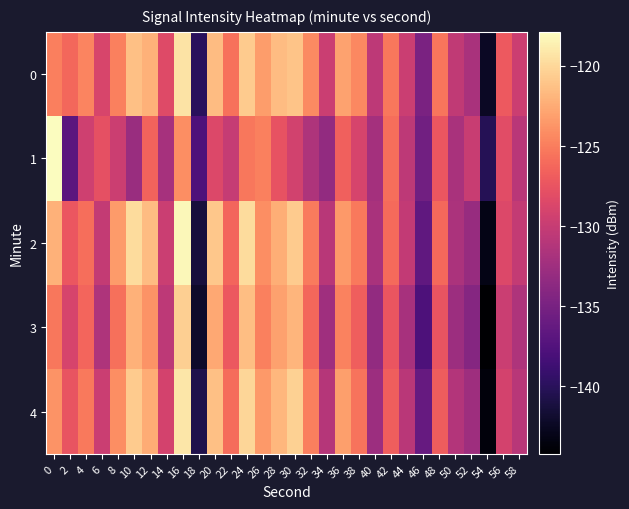

Rank the series at 8 from lowest to highest value.

1, 3, 0, 4, 2